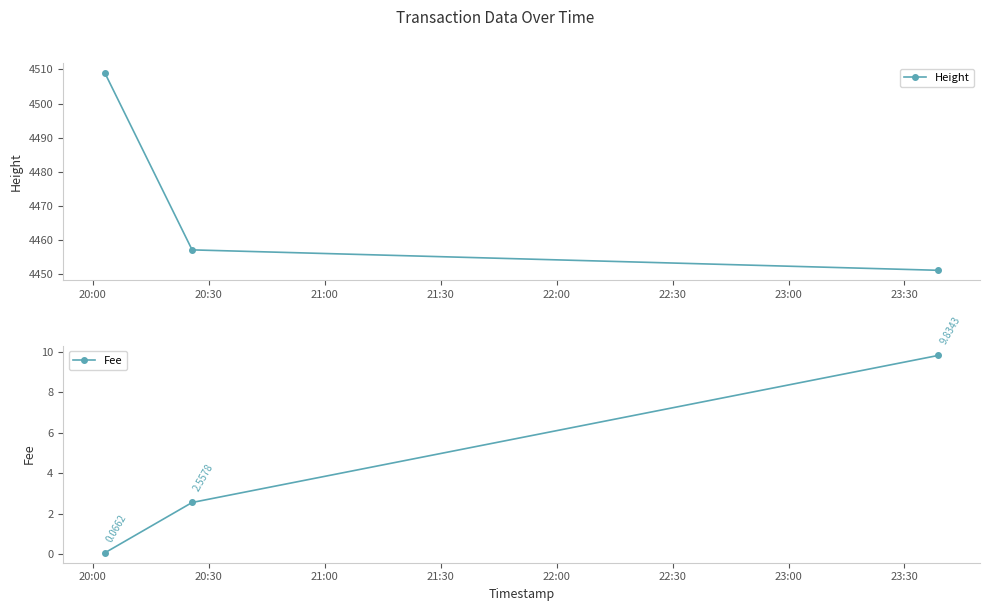

What is the average value of the Fee series?

4.2